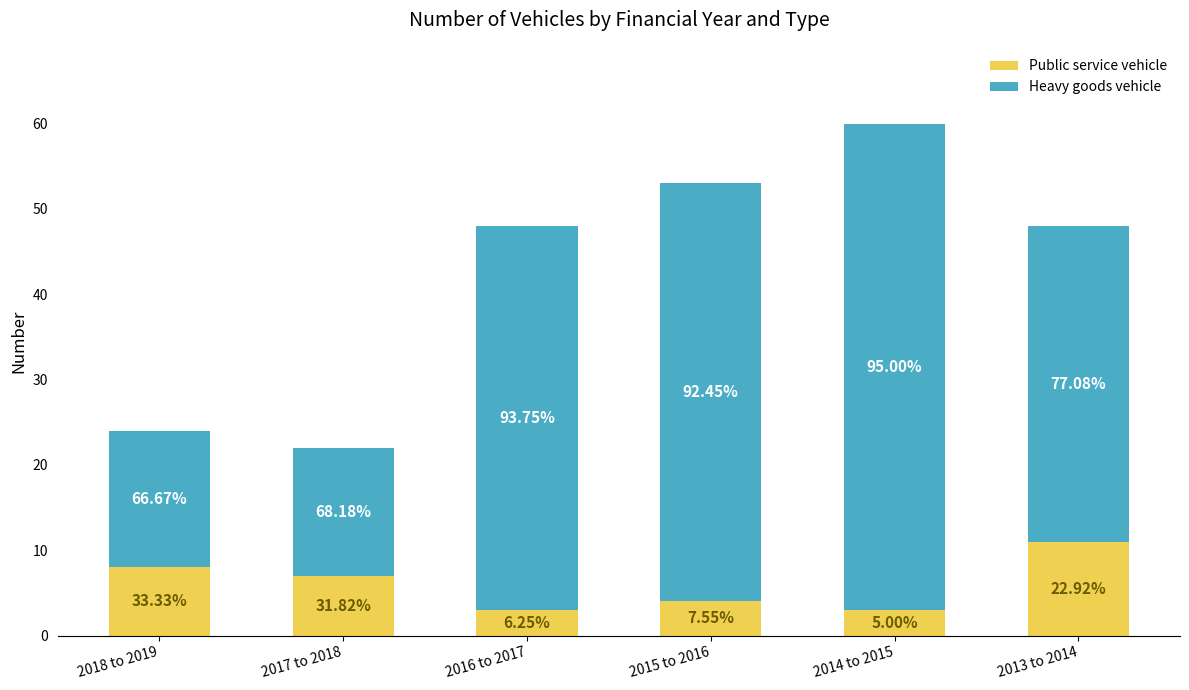

Are the bars grouped side by side (vs. stacked)?

No